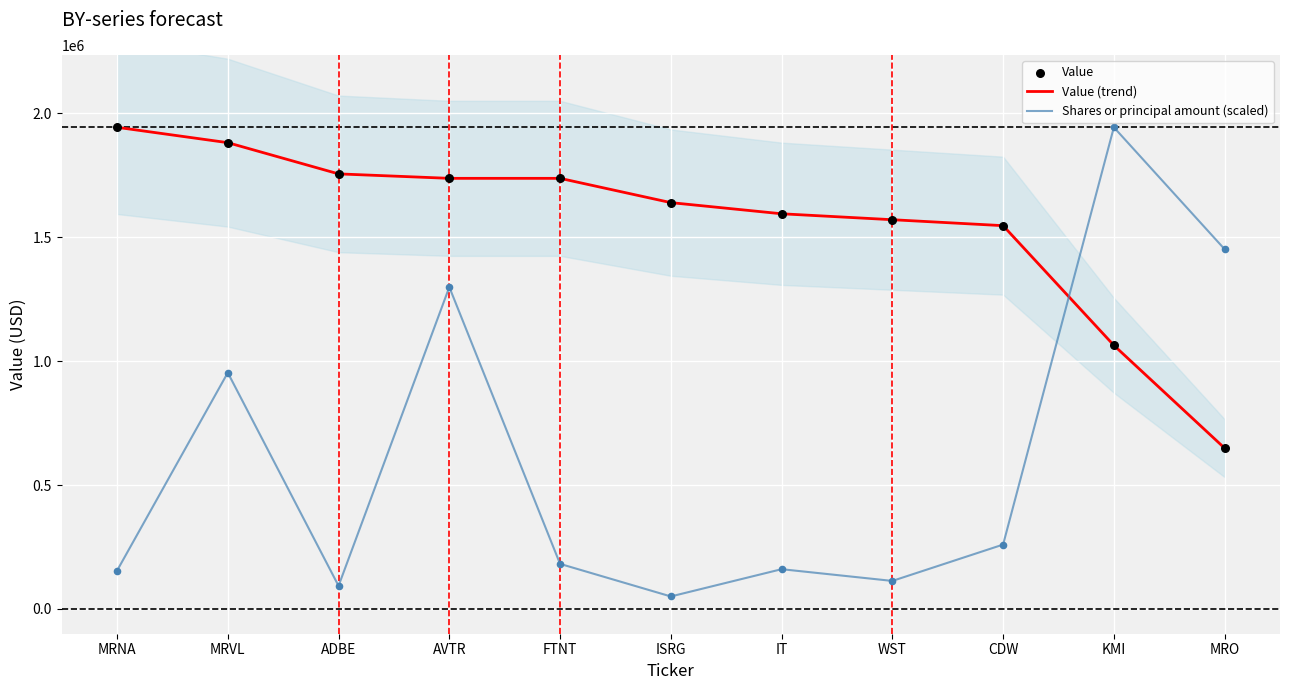

Which series has the largest total across all categories?

Value (trend)